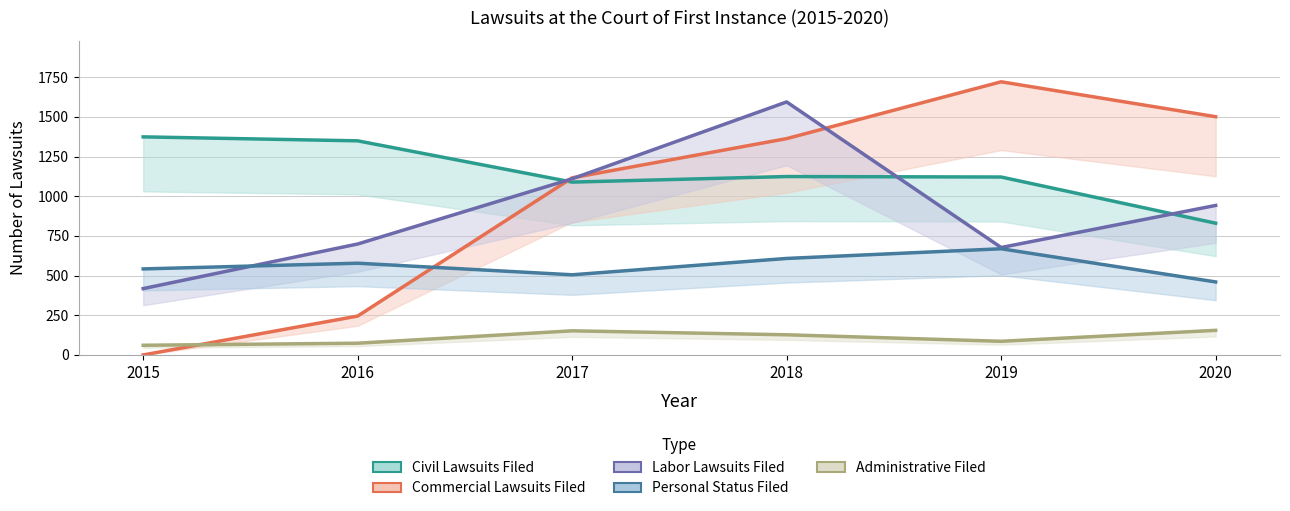

At how many categories does at least one series exceed 1017?

6